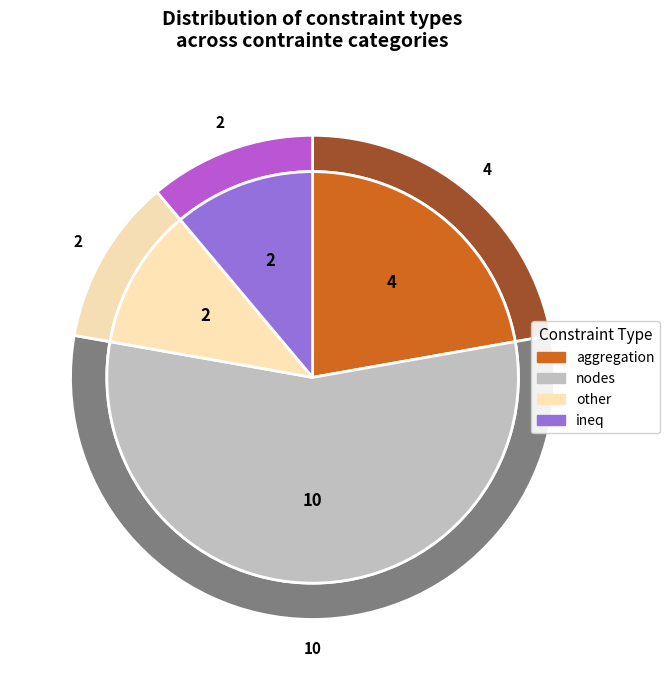

How many slices are in this pie chart?

4